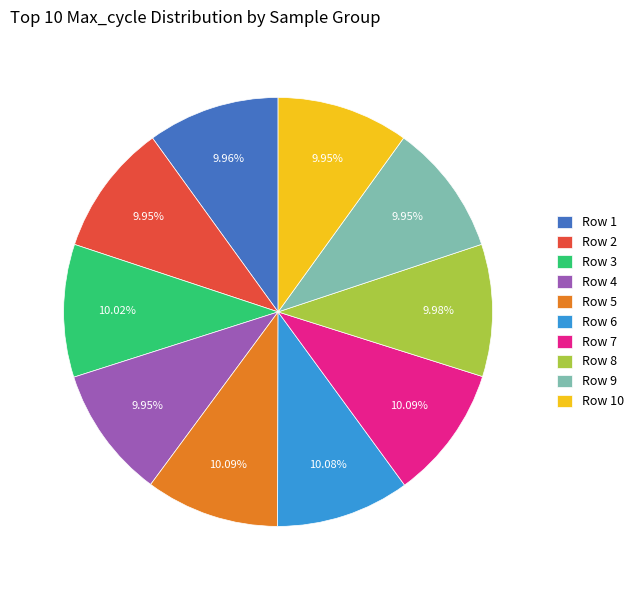

Is there a majority slice in this chart?

No